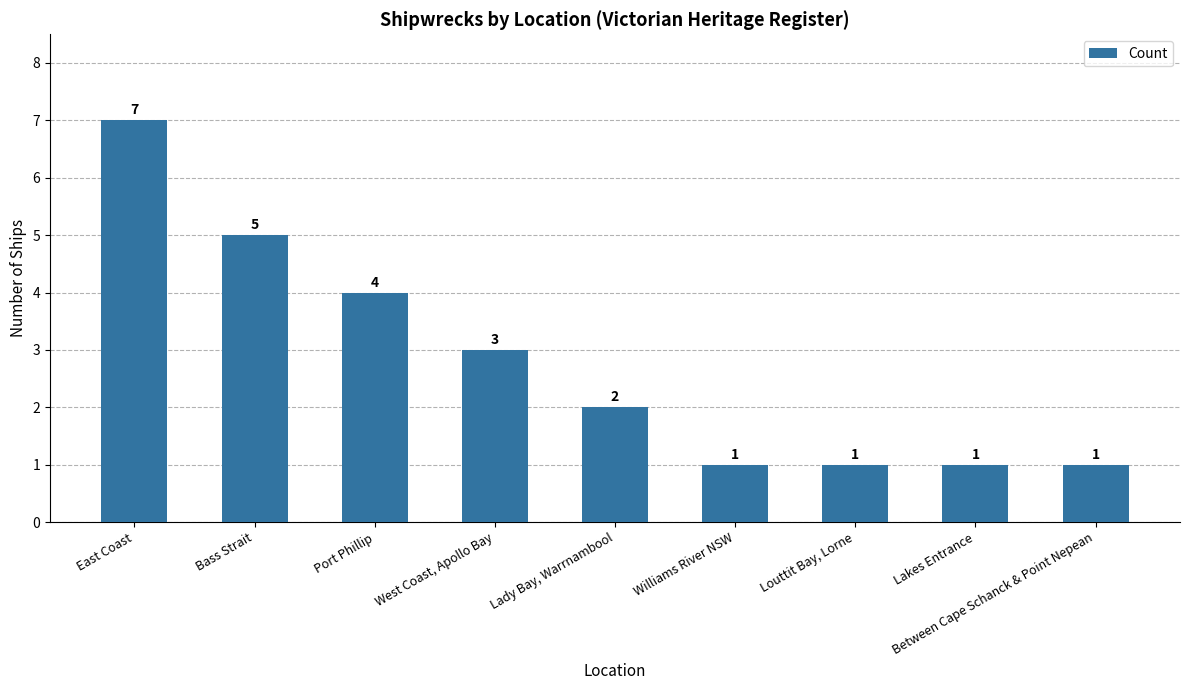

At which category does the chart reach its peak across all series?

East Coast